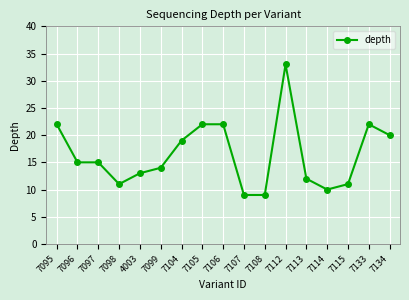

The chart shows a value of 20 at 7134. True or false?

True